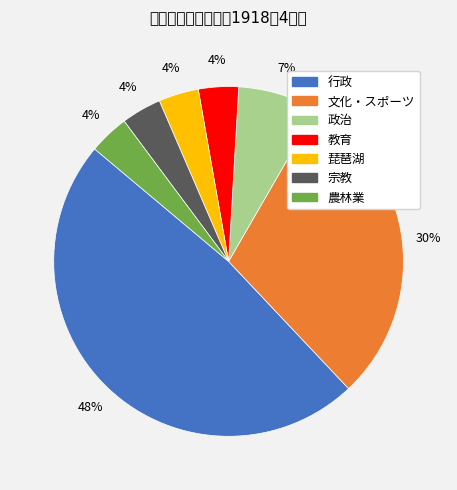

To the nearest percent, what is the average slice percentage?

14%